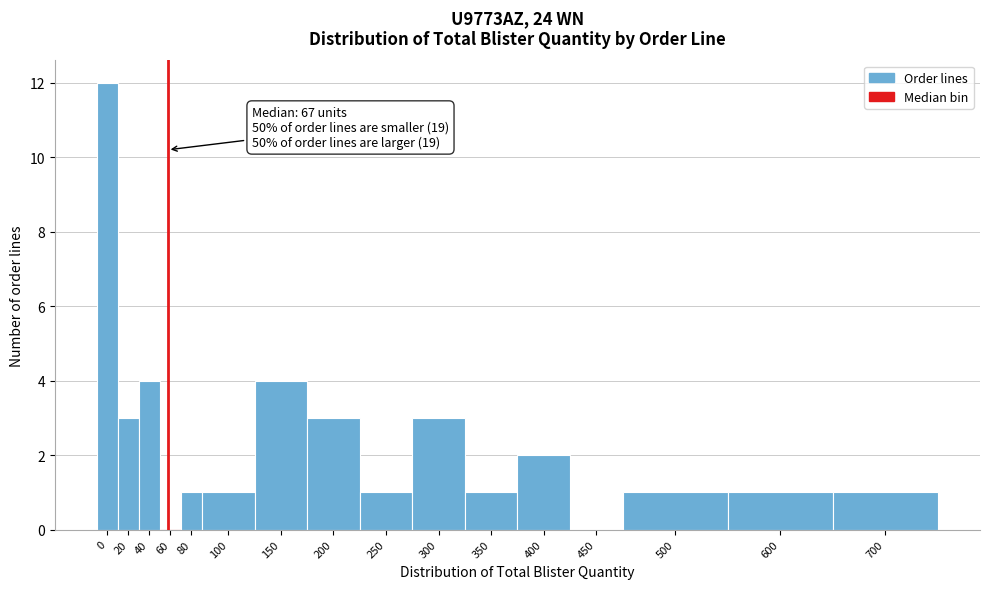

Reading left to right, what are all the values shown in this chart?

0=12	20=3	40=4	60=0	80=1	100=1	150=4	200=3	250=1	300=3	350=1	400=2	450=0	500=1	600=1	700=1